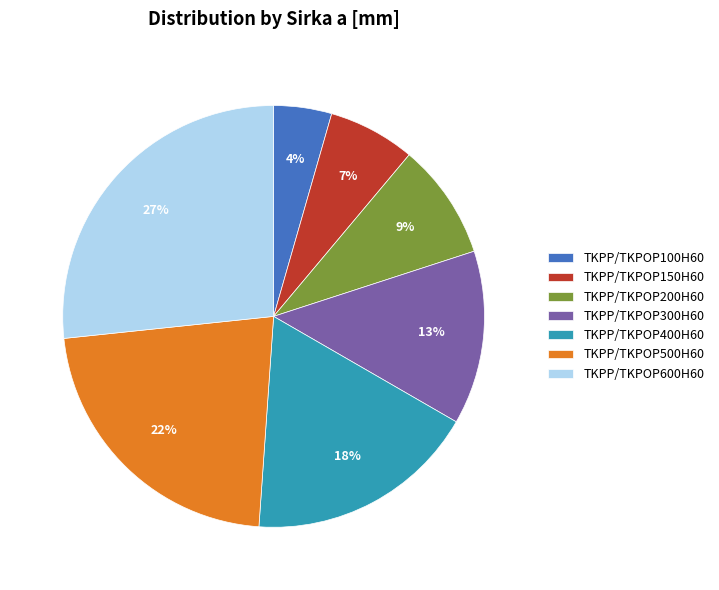

Rank the categories by value from lowest to highest.

TKPP/TKPOP100H60, TKPP/TKPOP150H60, TKPP/TKPOP200H60, TKPP/TKPOP300H60, TKPP/TKPOP400H60, TKPP/TKPOP500H60, TKPP/TKPOP600H60